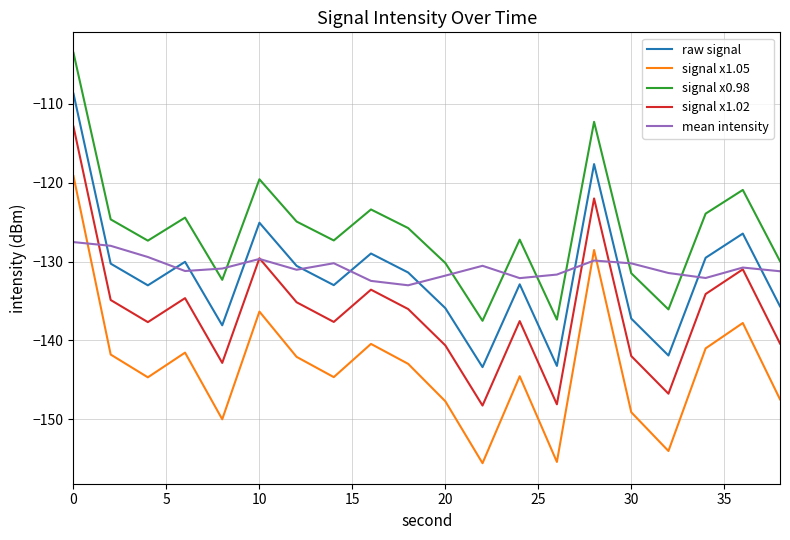

How many distinct data groups are displayed?

5